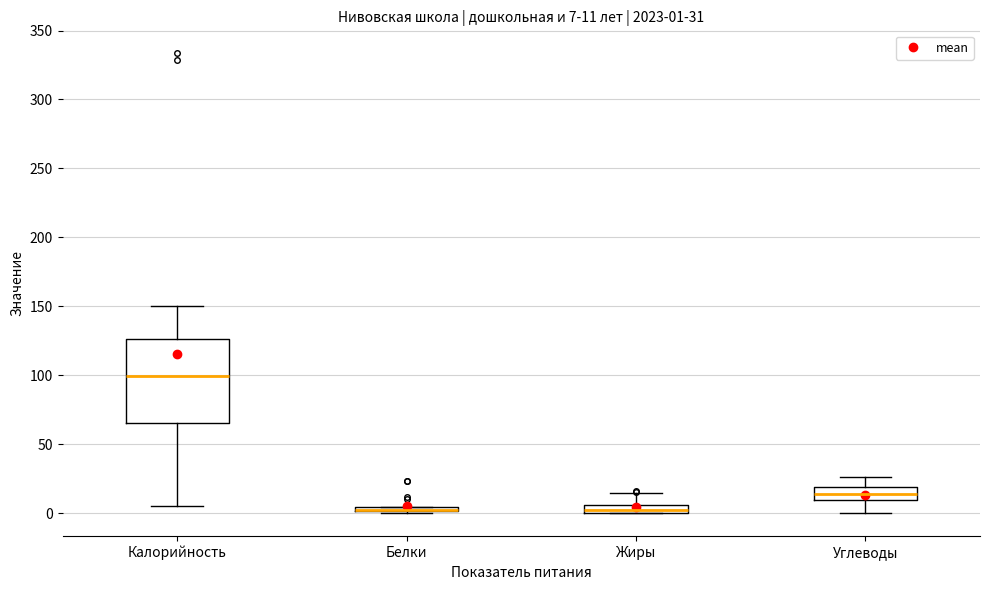

Which box is the tallest, from its lower edge to its upper edge?

Калорийность